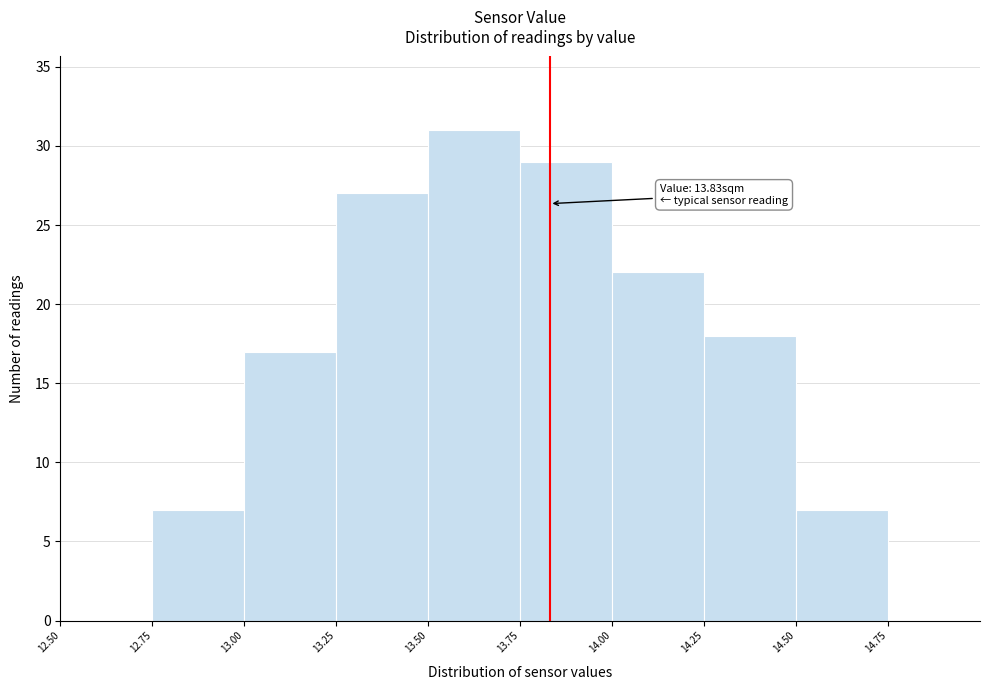

Over which range of the x-axis is the bar tallest?

13.50 to 13.75